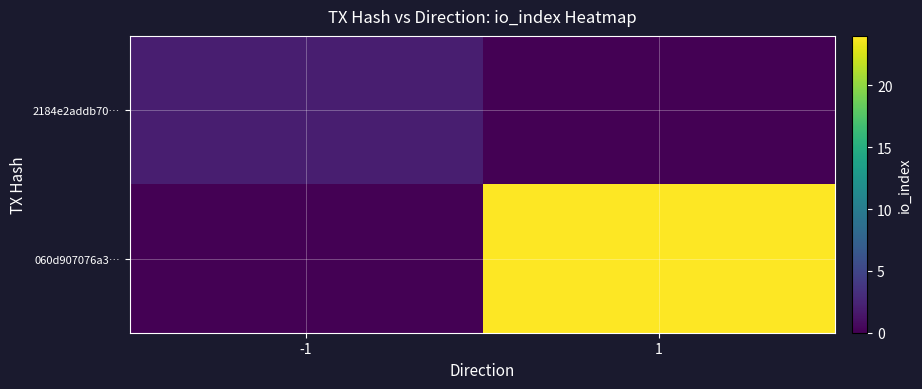

Which has a higher value, 1 or -1?

-1